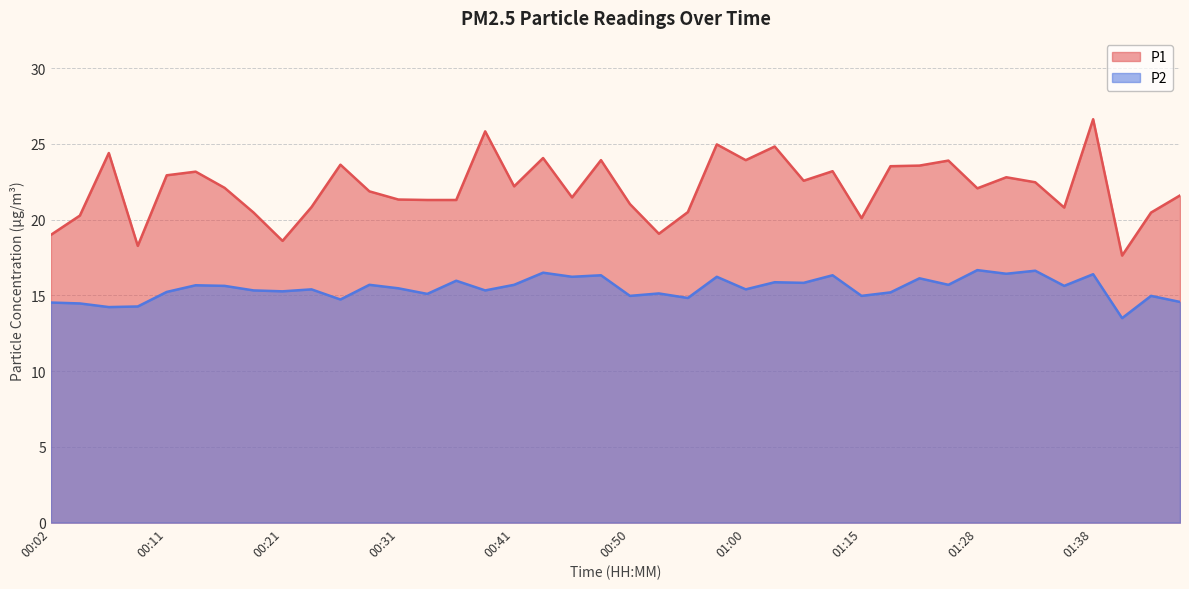

What is the label of the 18th point from the right?

00:55